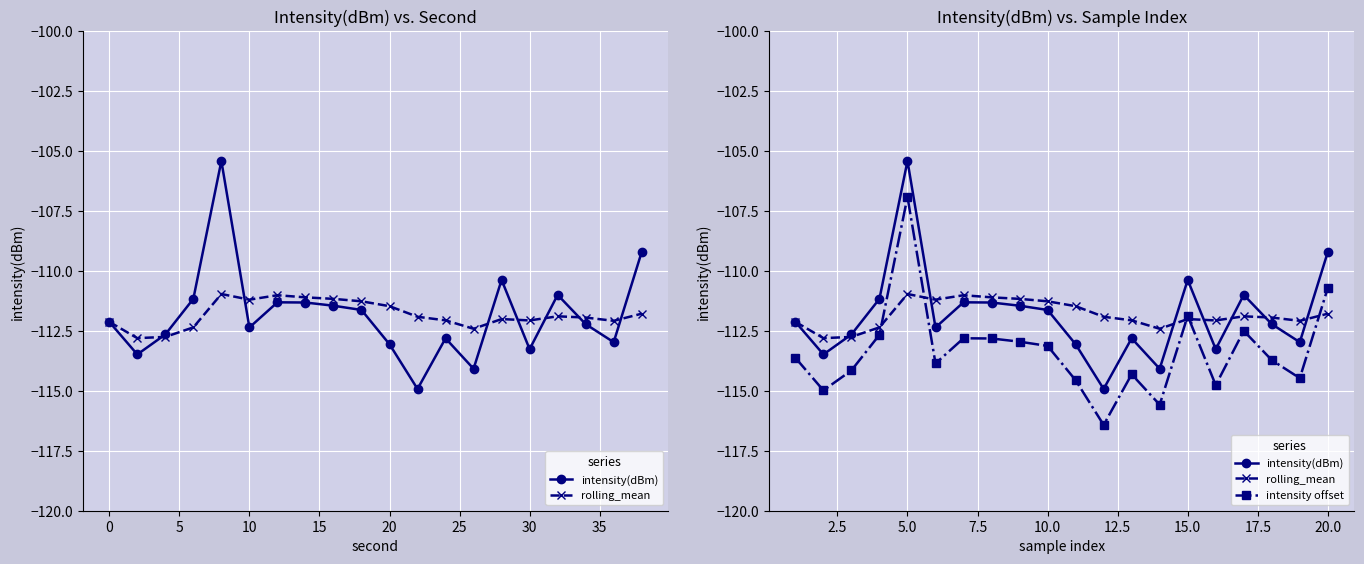

What is the difference between the maximum and minimum values in the intensity(dBm) series?

9.5